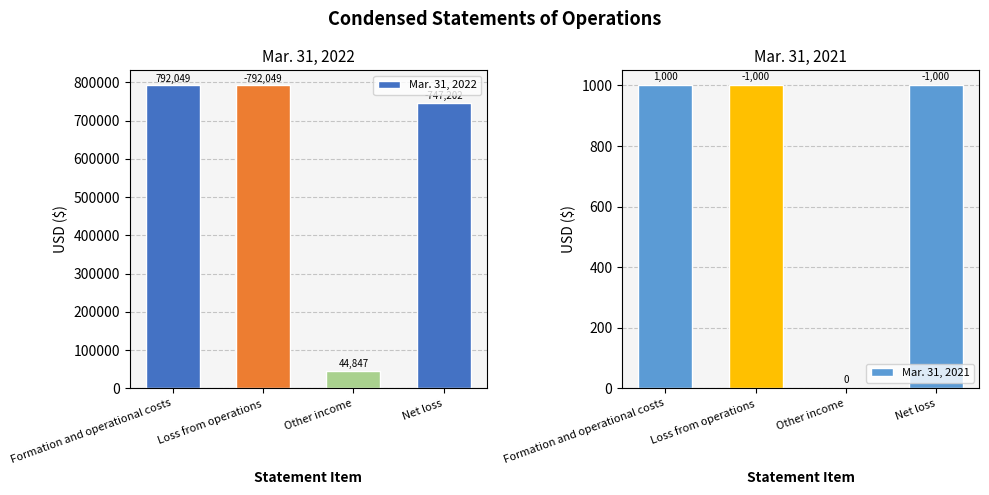

Is the value of Mar. 31, 2022 at Loss from operations greater than the value of Mar. 31, 2021 at Other income?

Yes